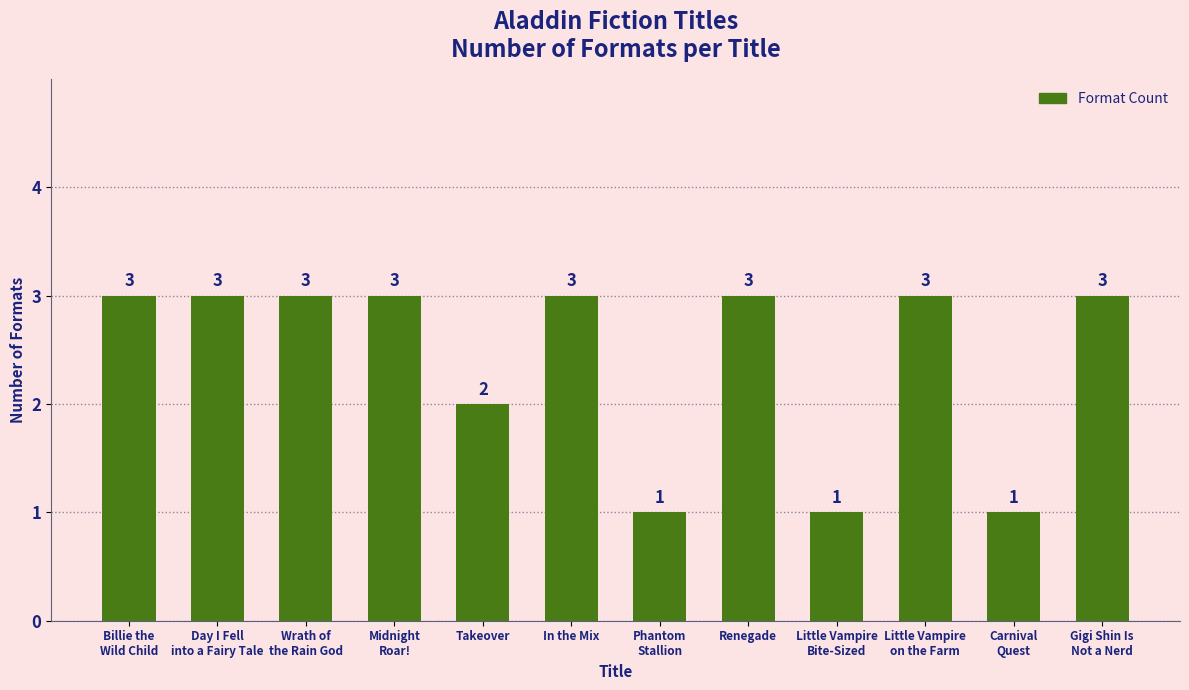

Approximately how many times larger is the value at Wrath of
the Rain God compared to Takeover?

1.5